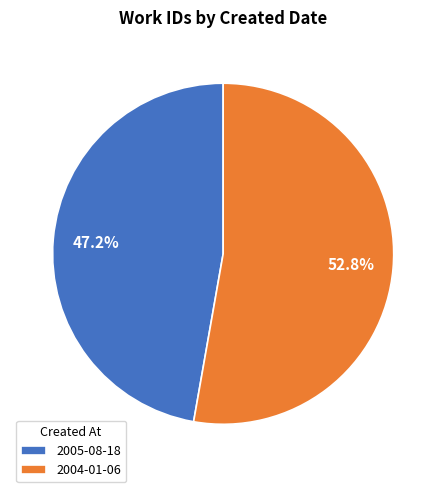

How many slices are in this pie chart?

2